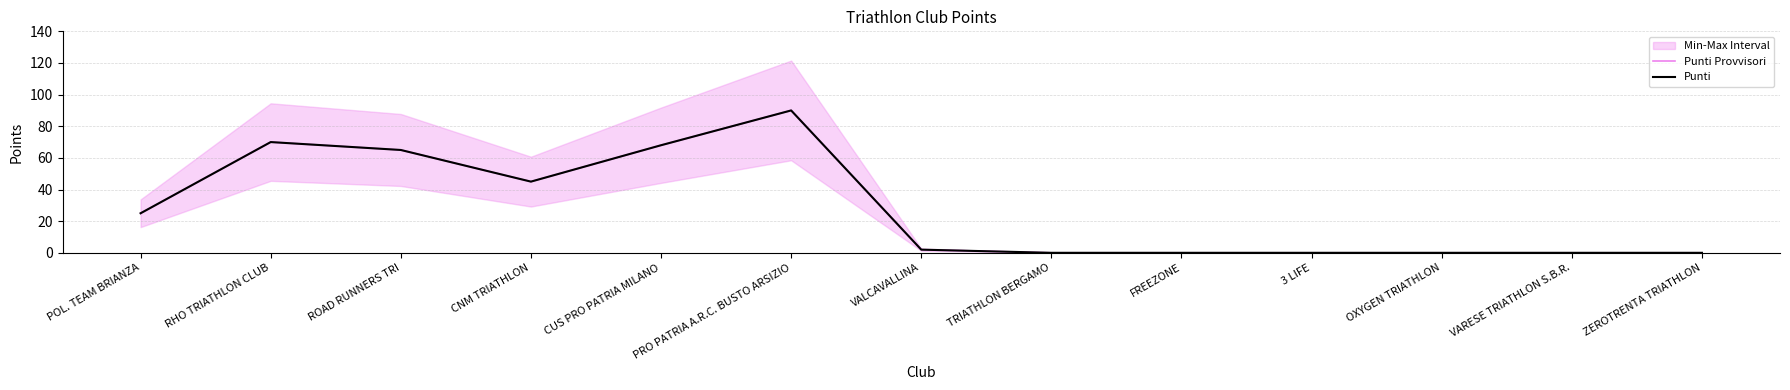

Which category has the highest value in the Punti series?

PRO PATRIA A.R.C. BUSTO ARSIZIO